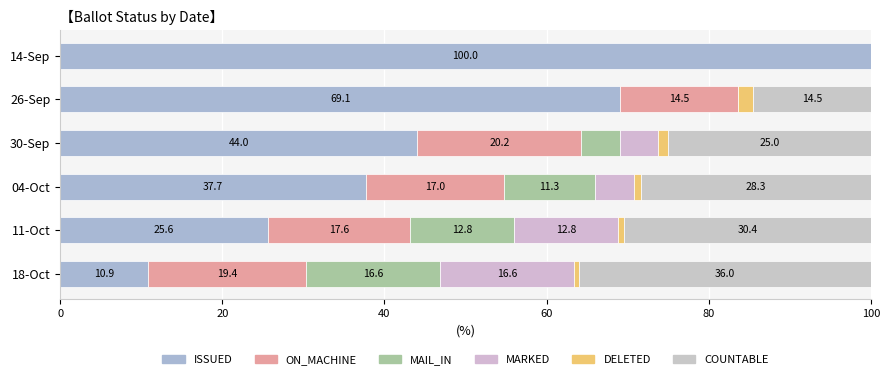

What is the value of the COUNTABLE bar at the 6th from the left?

36.0